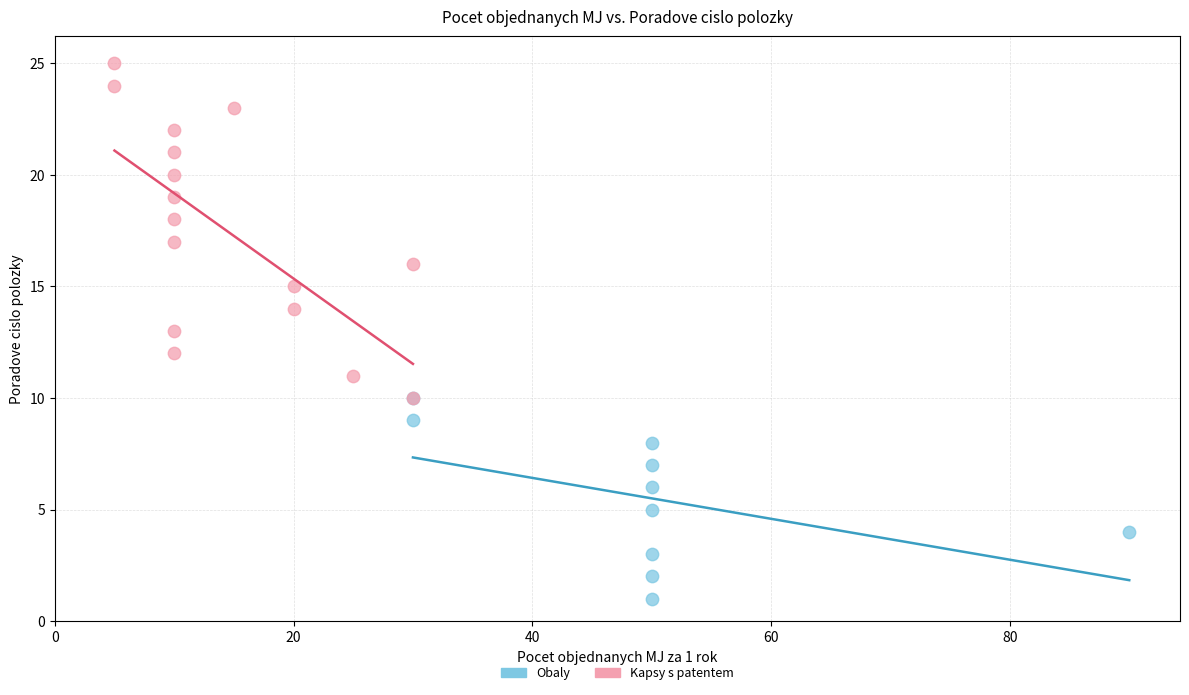

Which series has the widest spread of Y values?

Kapsy s patentem